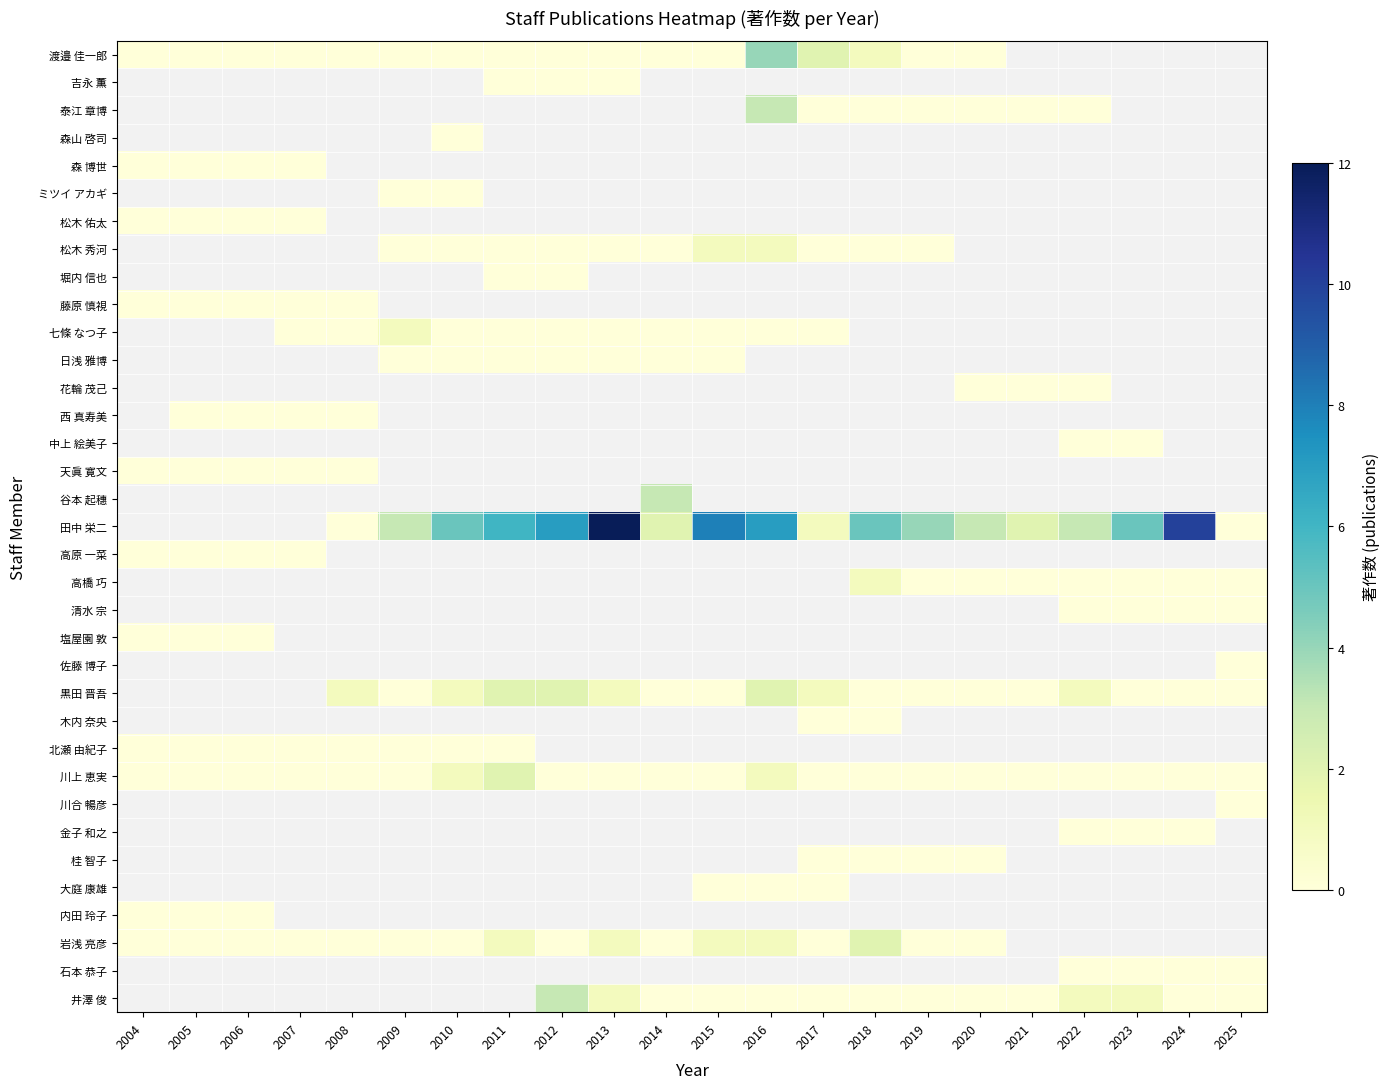

Between 2004 and 2019, which is larger?

2004